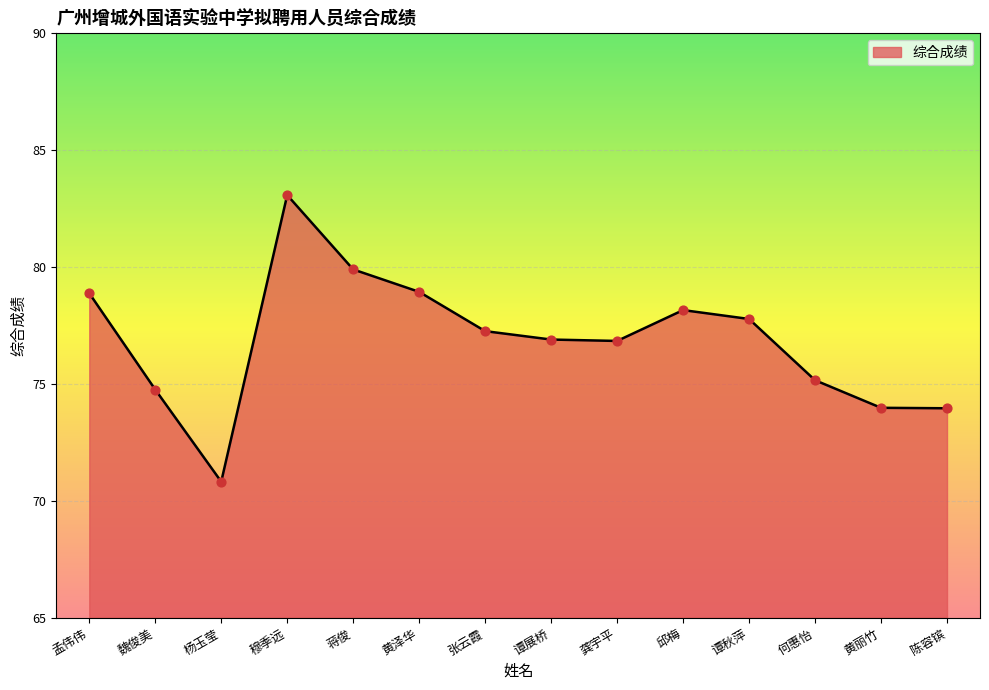

What is the ratio of the value at 龚宇平 to the value at 黄丽竹?

1.0